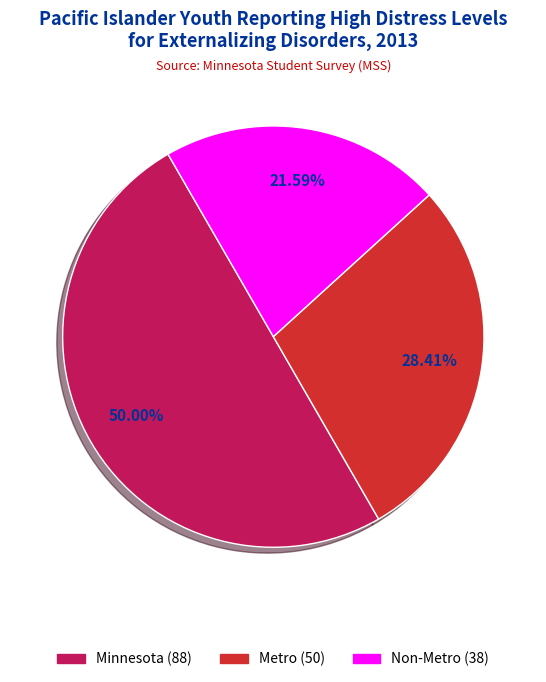

The Metro slice represents 28% of the pie. True or false?

True